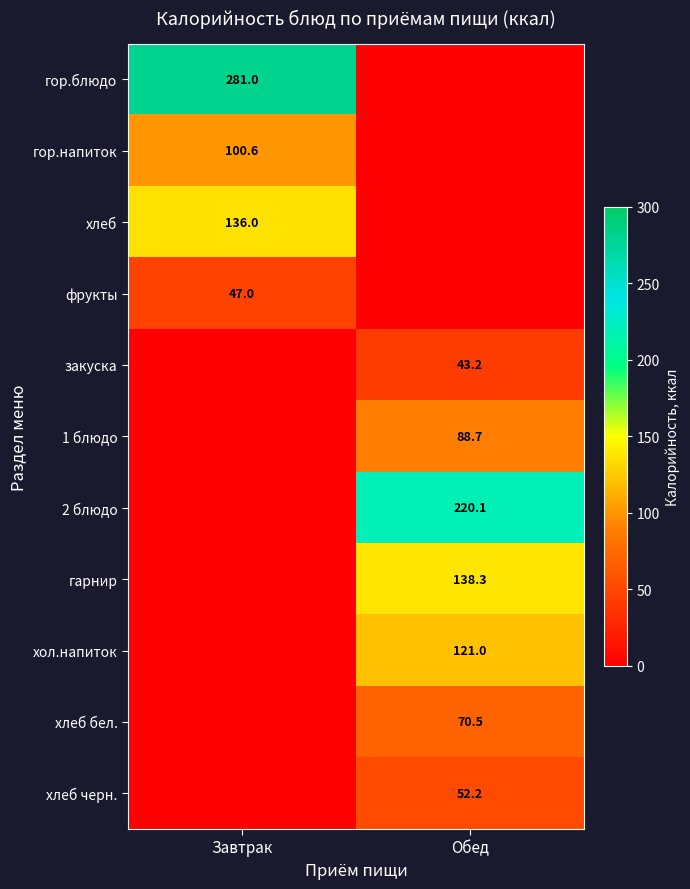

Is it true that фрукты equals 70.1 at Завтрак?

False